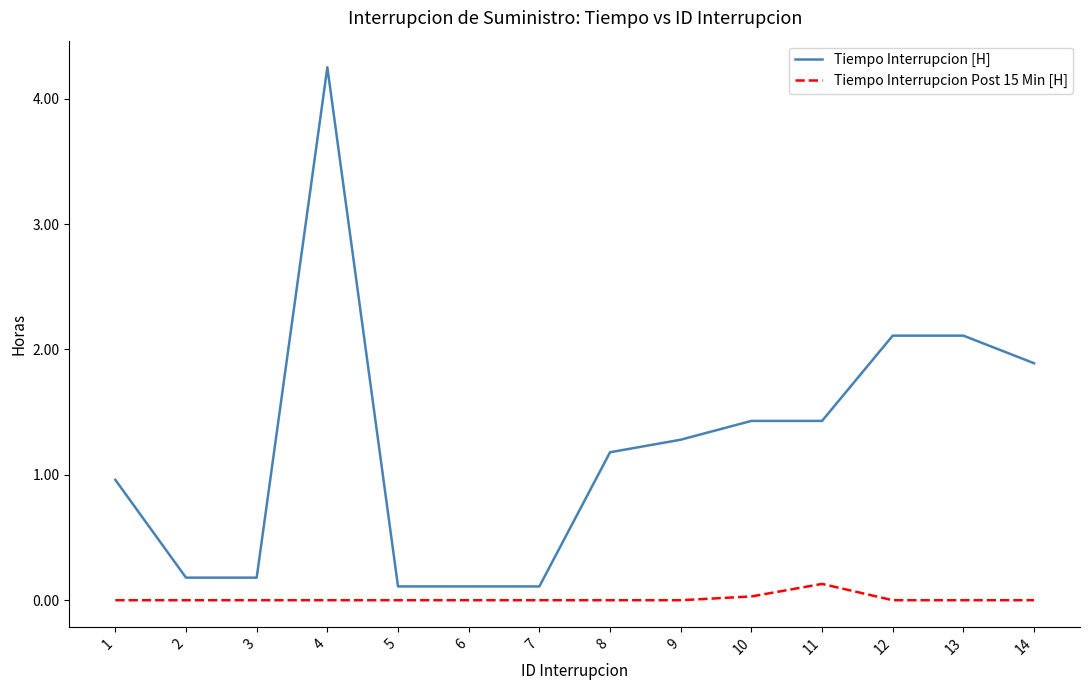

Which series has the widest spread of values?

Tiempo Interrupcion [H]